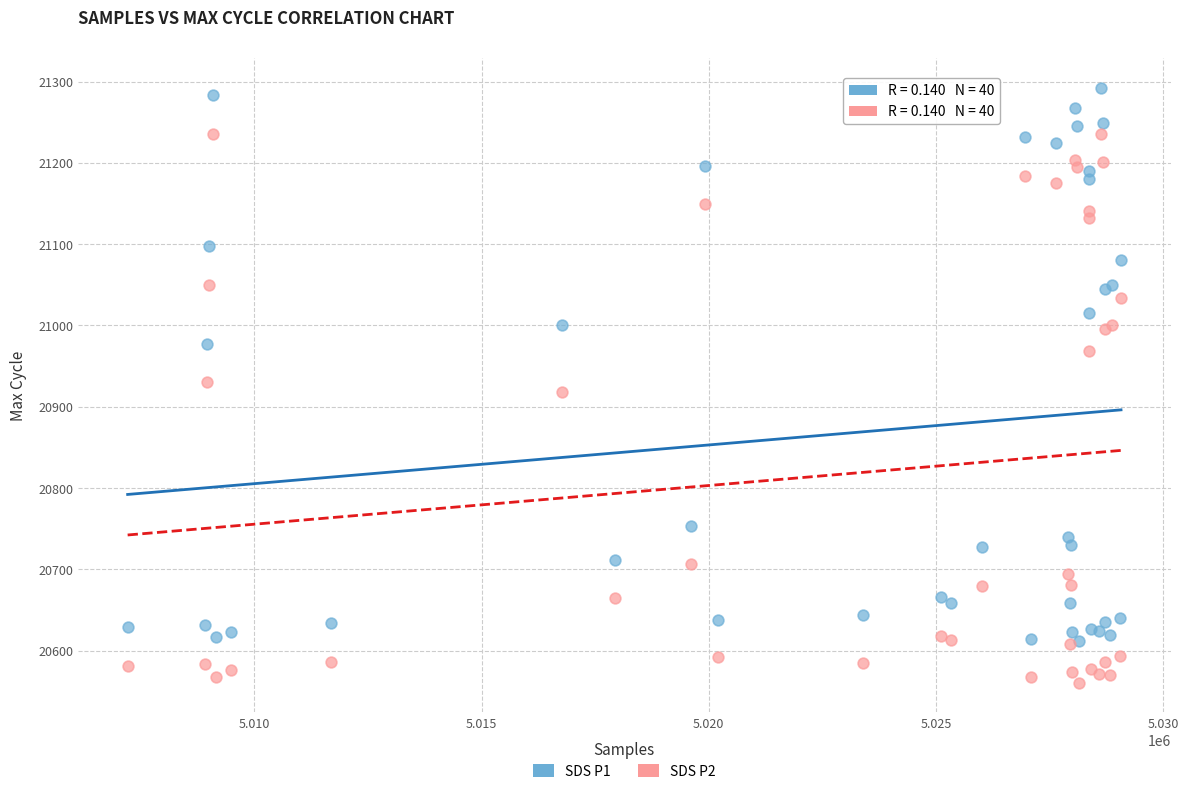

What are all the series names shown in the legend?

SDS P1, SDS P2